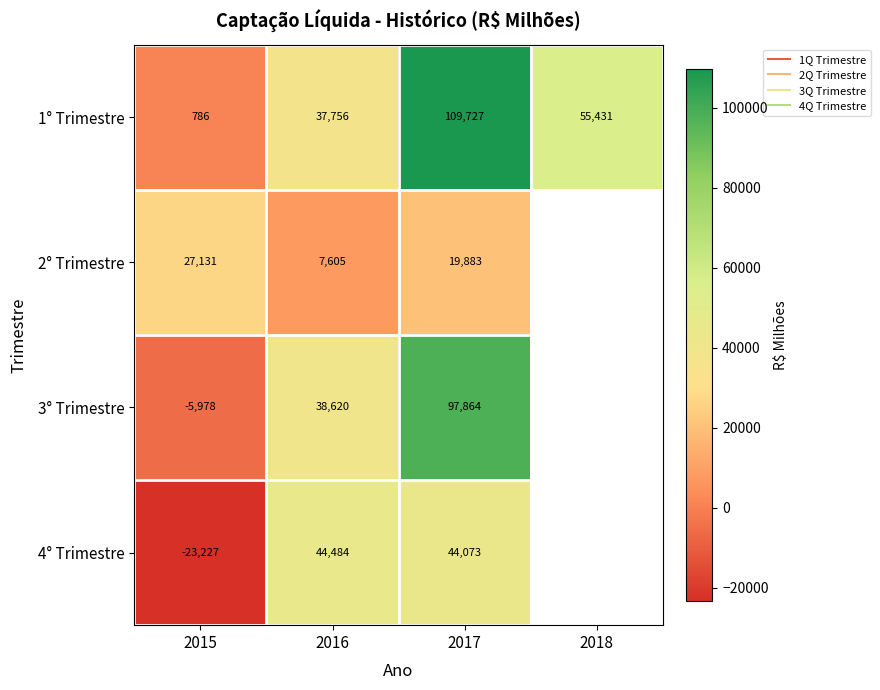

The 2° Trimestre series shows 27131.2 at 2015. True or false?

True